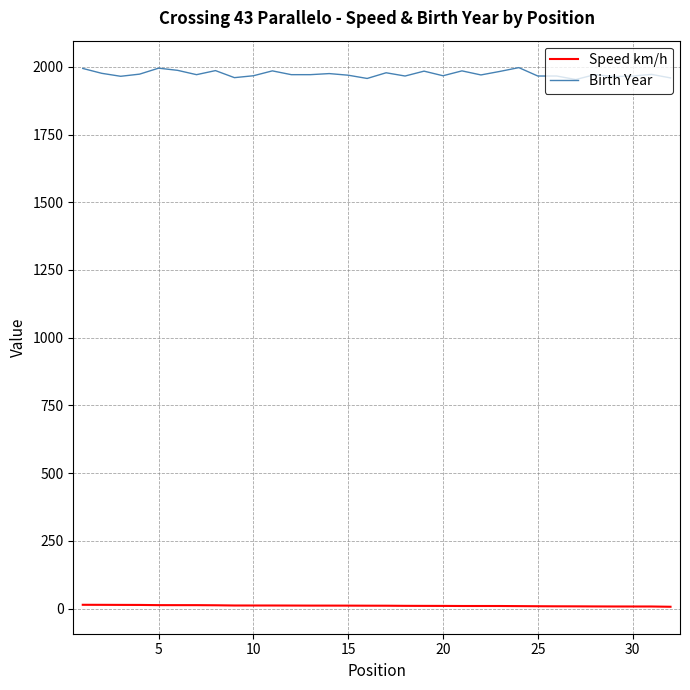

What is the maximum value shown in the chart?

1997.0